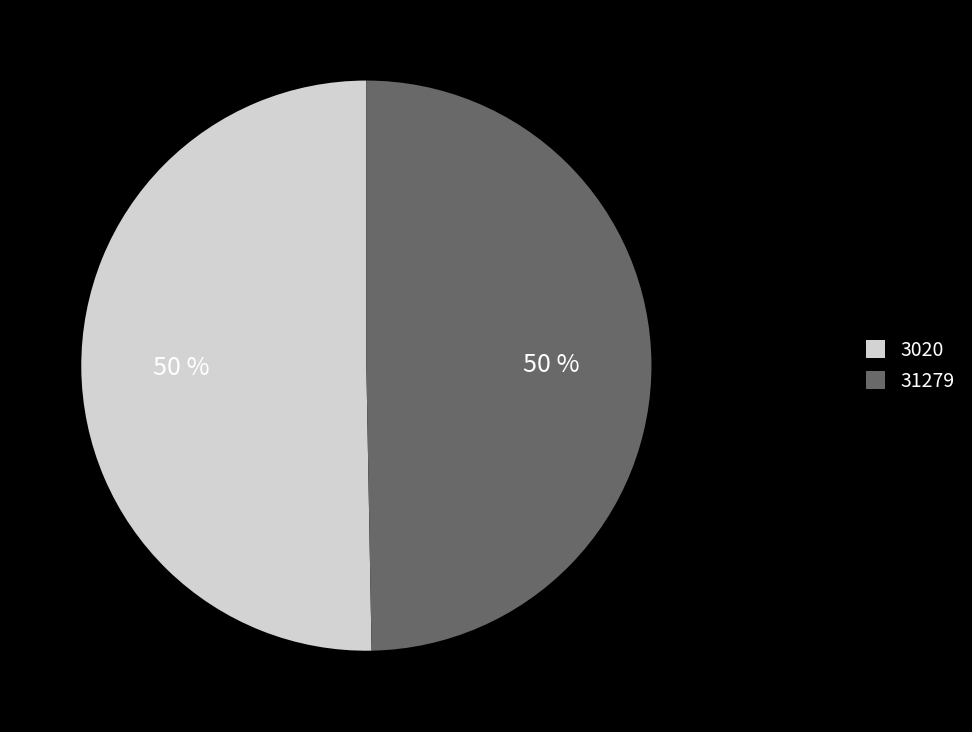

The 3020 slice represents 42% of the pie. True or false?

False